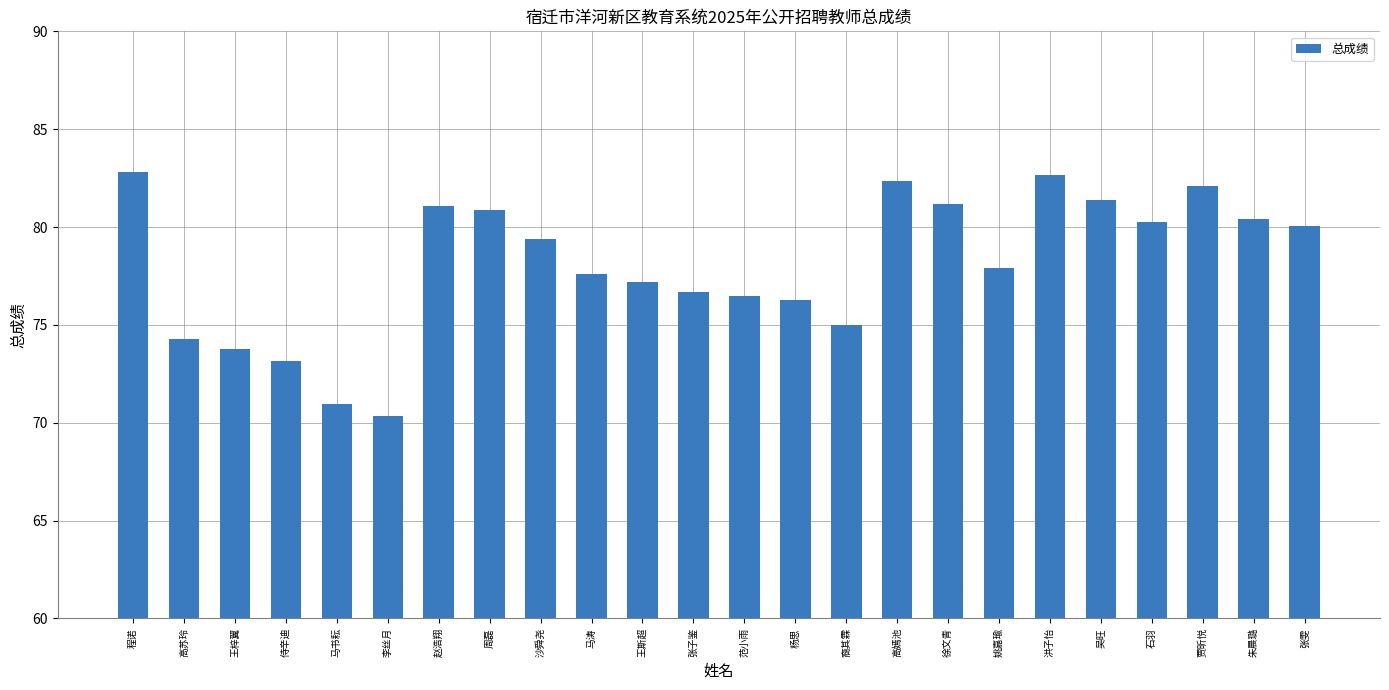

What is the value of the 1st bar from the left?

82.8